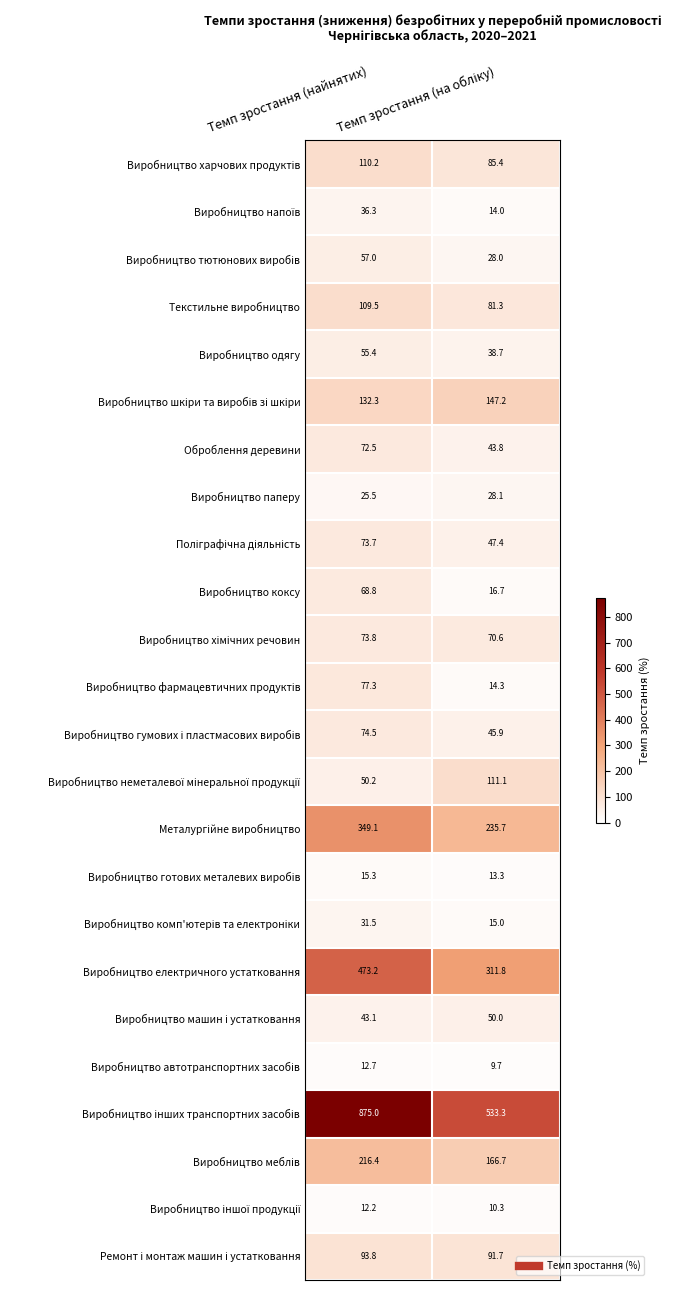

Count the number of categories in the chart.

2